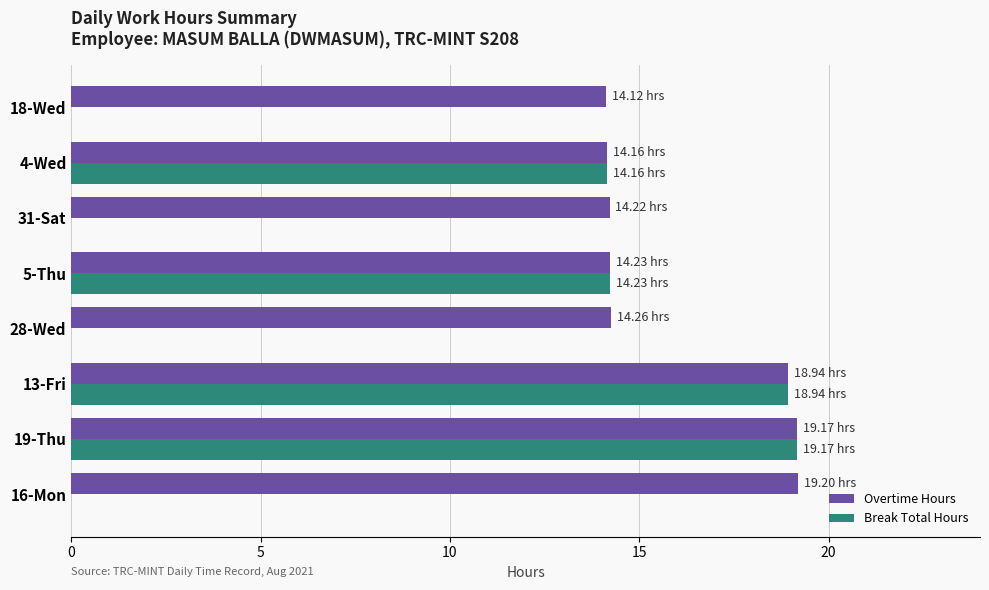

At which category is the sum across all series the highest?

19-Thu